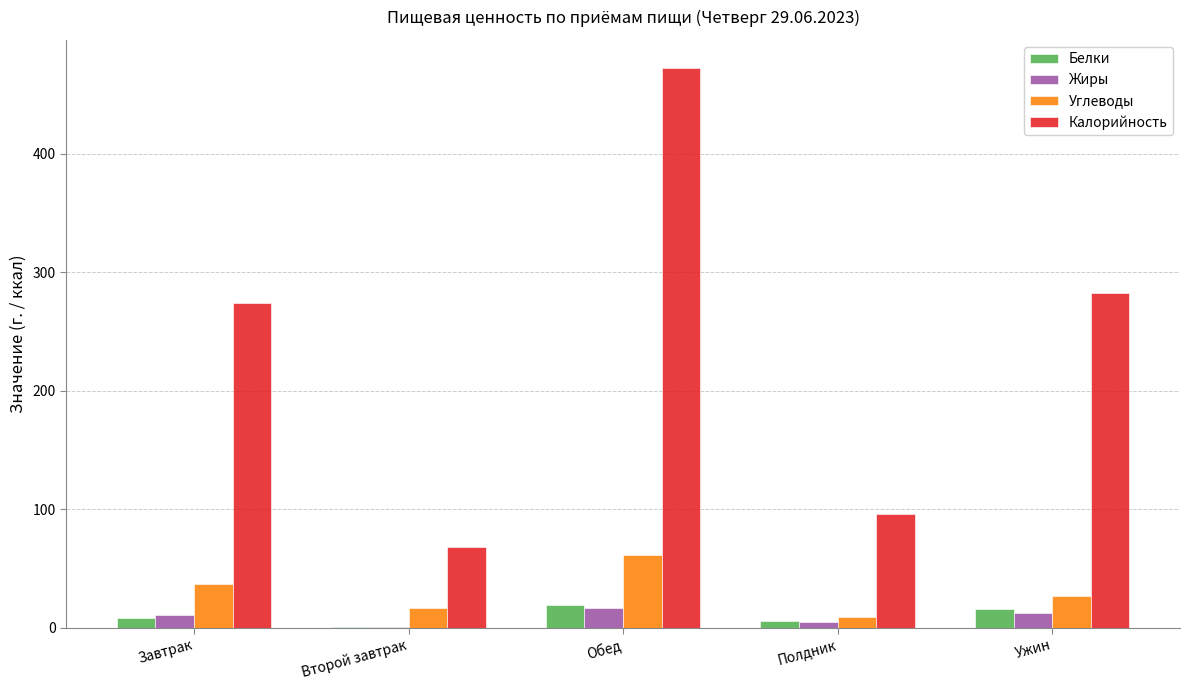

Are the bars grouped side by side (vs. stacked)?

Yes